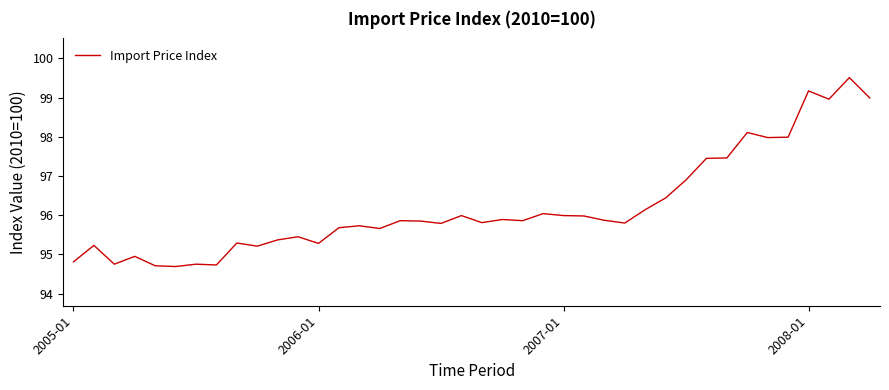

What is the smallest value displayed?

94.7